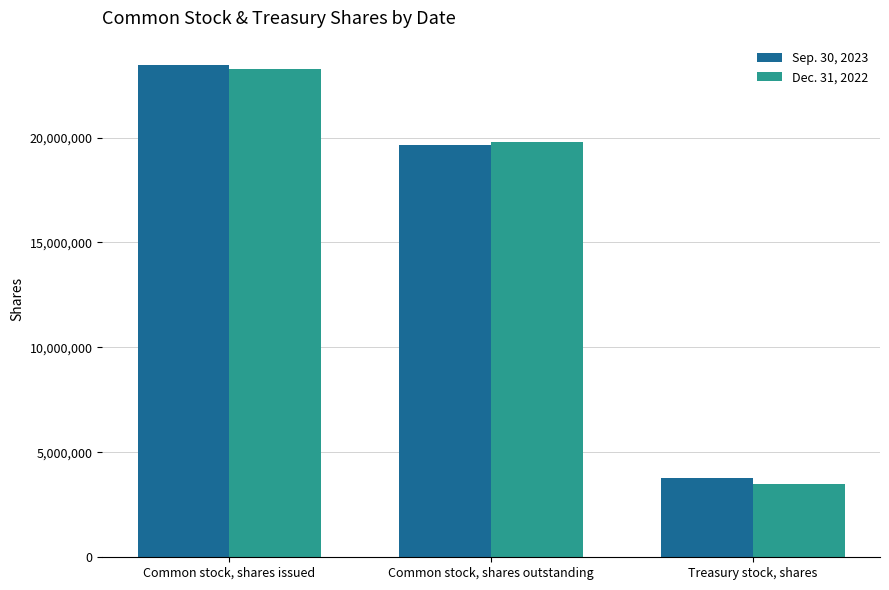

How many Dec. 31, 2022 values are between 3509042 and 23276329?

3